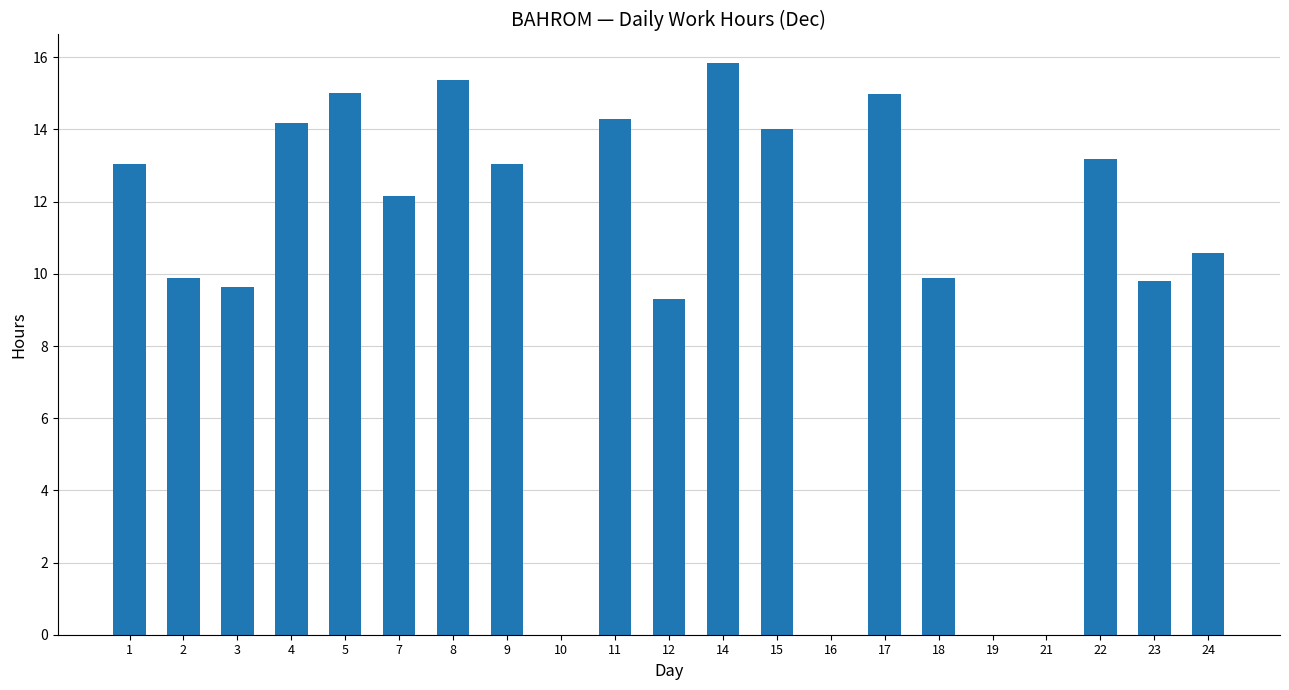

What is the sum of all values?

214.2